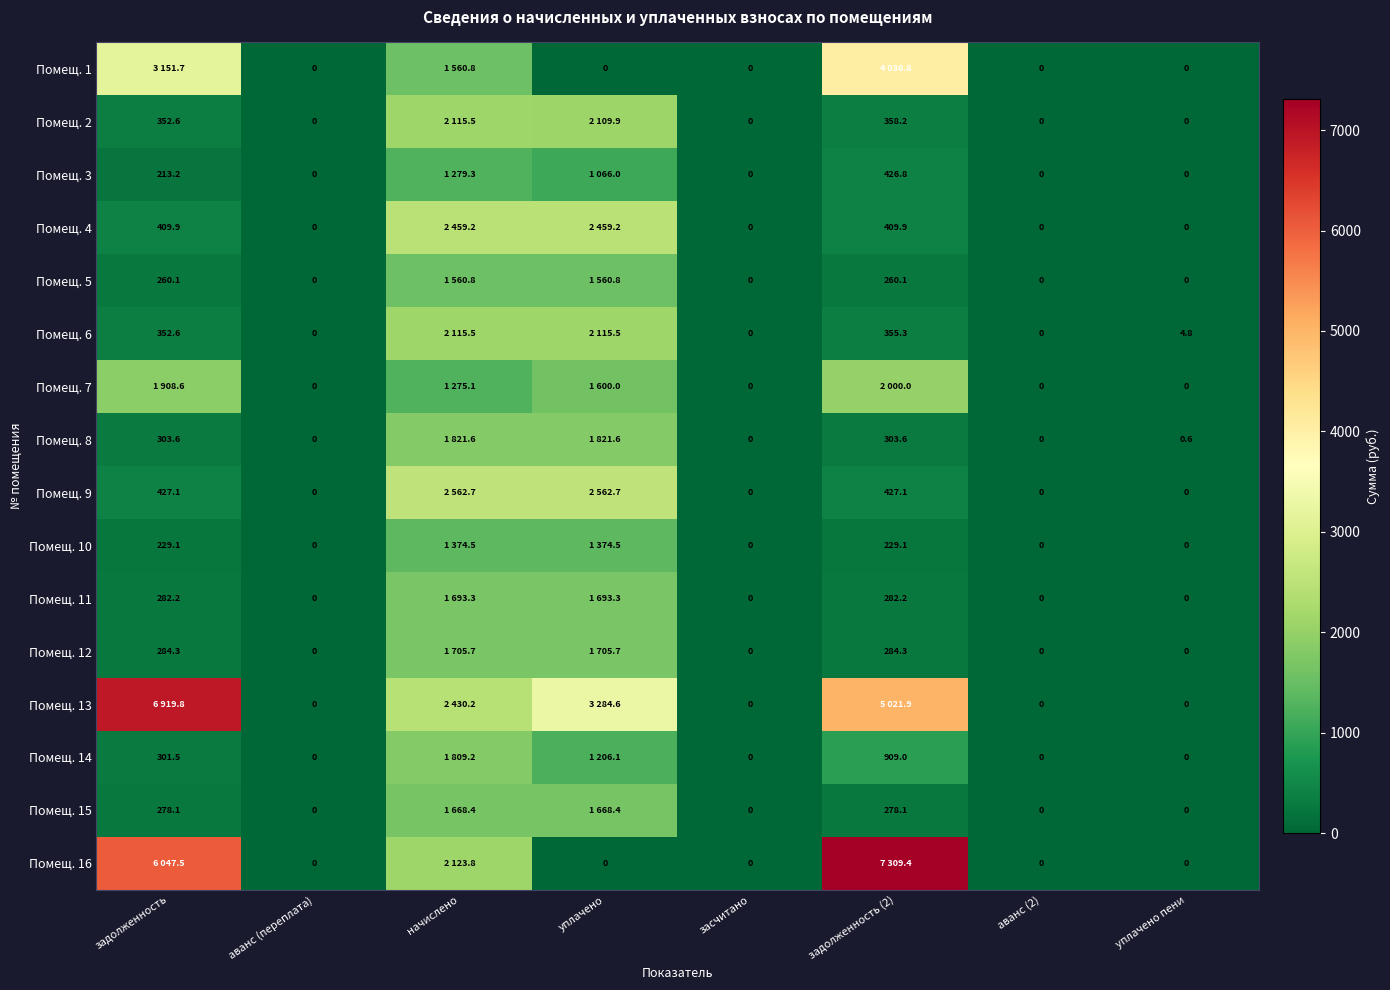

How many categories are shown in the chart?

8